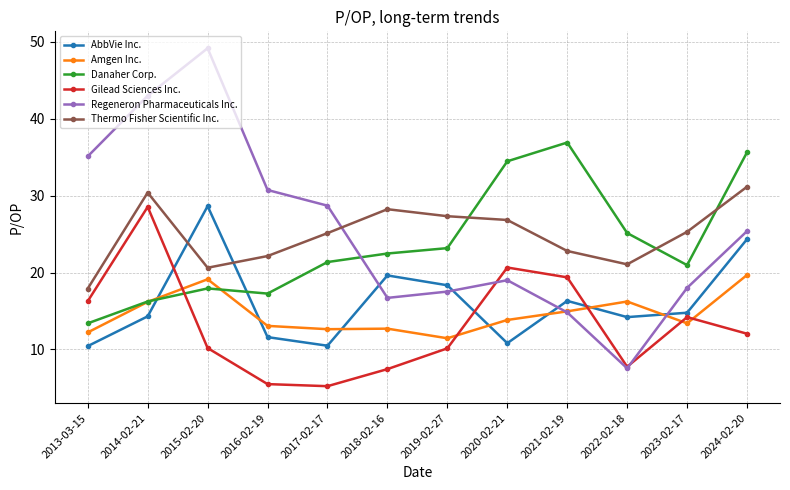

How many times do Regeneron Pharmaceuticals Inc. and Amgen Inc. cross each other?

2